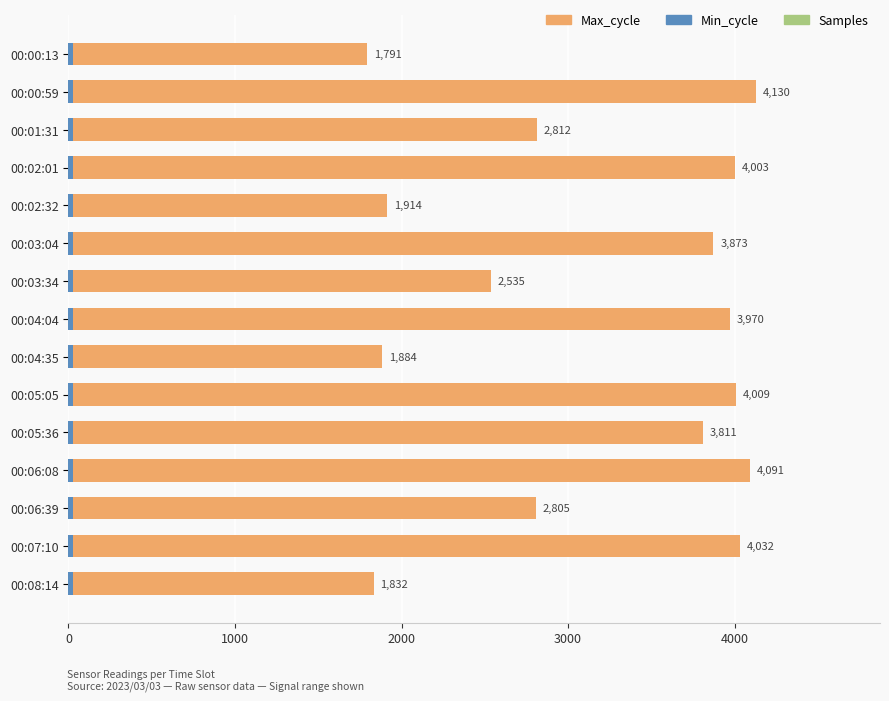

Reading left to right, what are all the values shown in this chart?

Max_cycle: 1791.0	4130.0	2812.0	4003.0	1914.0	3873.0	2535.0	3970.0	1884.0	4009.0	3811.0	4091.0	2805.0	4032.0	1832.0
Min_cycle: 0.6	0.6	0.6	0.6	0.6	0.6	0.6	0.6	0.6	0.6	0.6	0.6	0.6	0.6	0.6